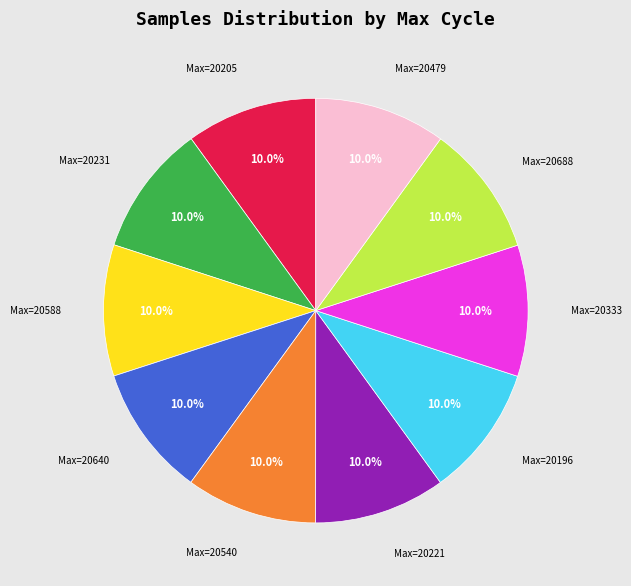

Does any single category account for the majority?

No